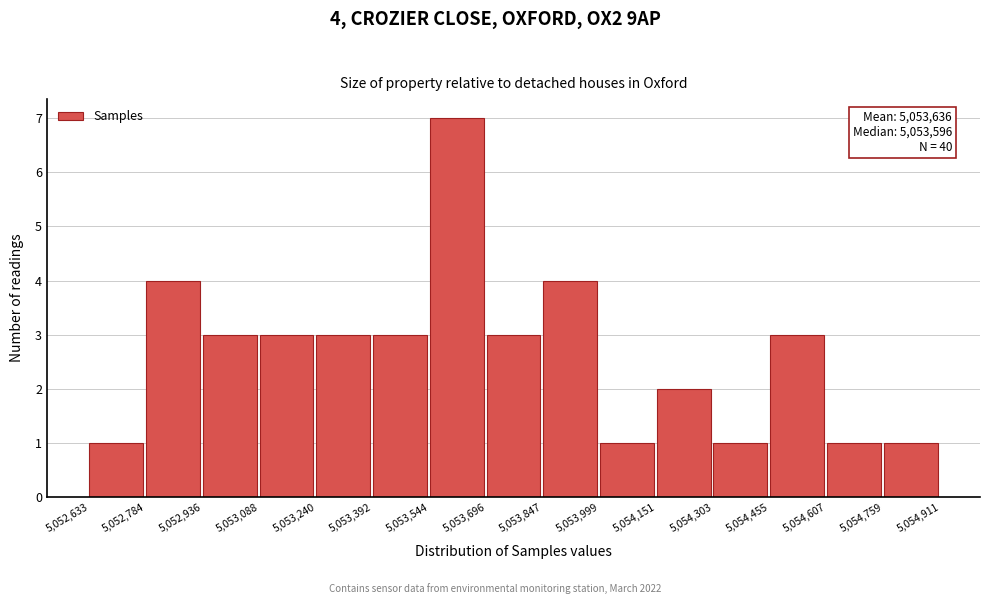

Over which range of the x-axis is the bar tallest?

5,053,544 to 5,053,696